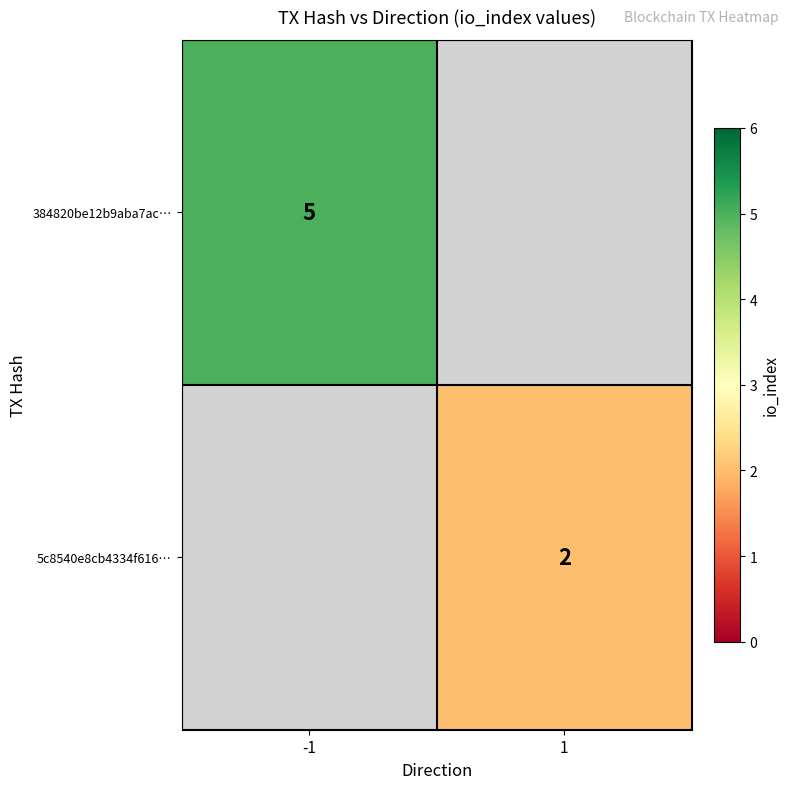

Is it true that 384820be12b9aba7ac… equals 5 at -1?

True